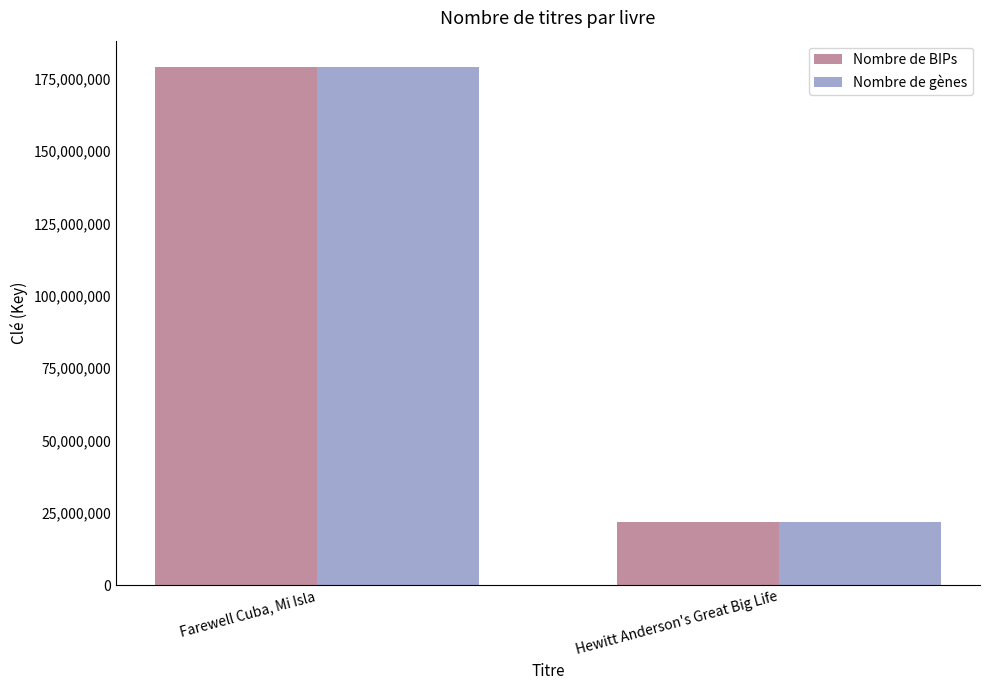

What is the difference between the Nombre de BIPs values at Farewell Cuba, Mi Isla and Hewitt Anderson's Great Big Life?

157422186